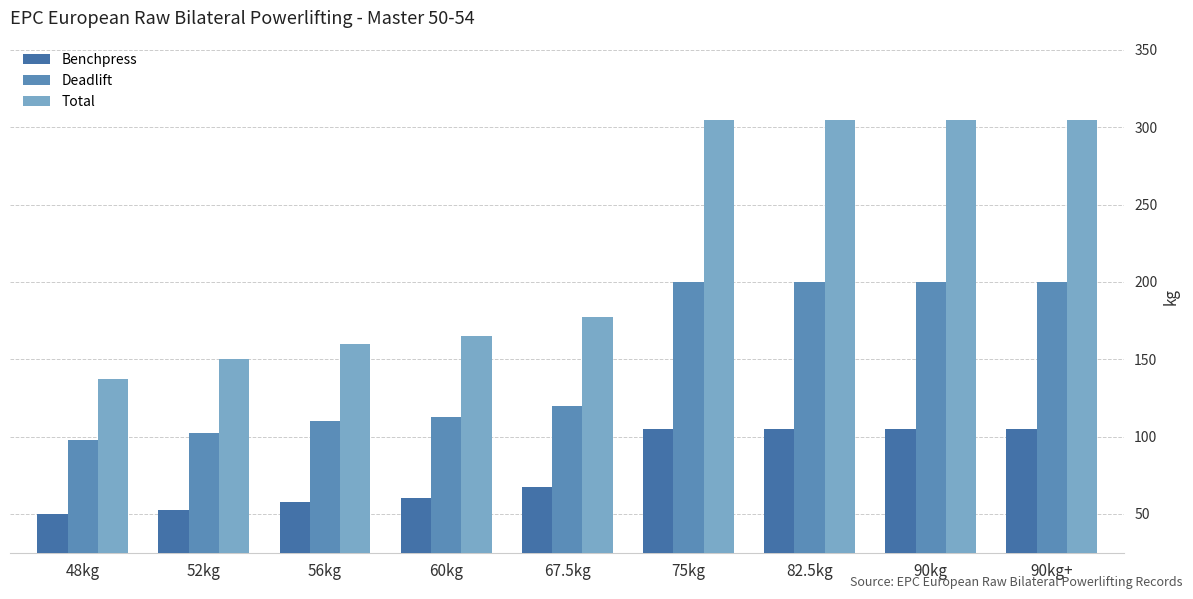

The Total series shows 75.1 at 56kg. True or false?

False